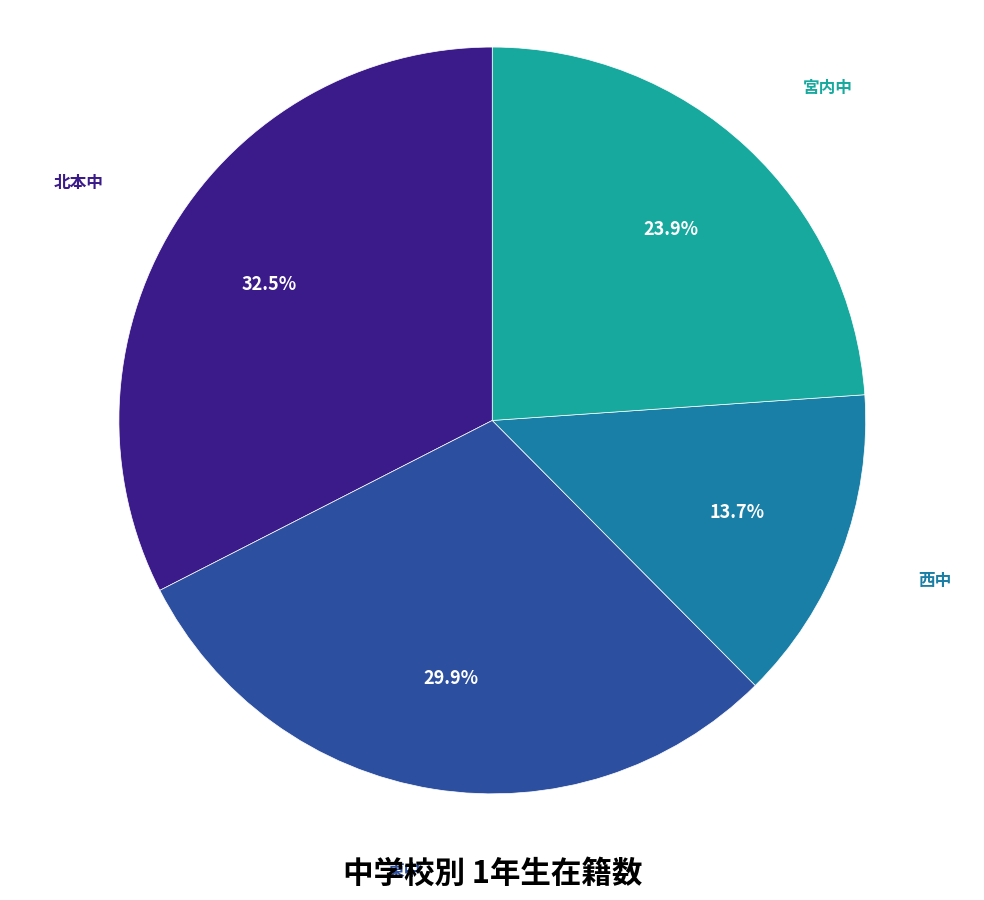

What percentage is the 宮内中 slice, to the nearest percent?

24%